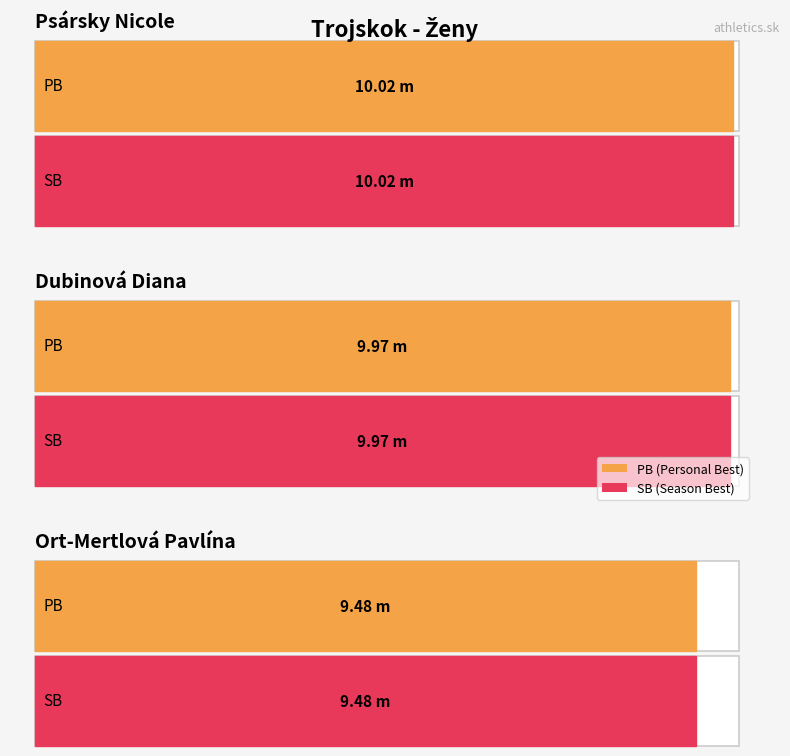

What is the sum of the SB values at Dubinová Diana and Ort-Mertlová Pavlína?

19.5